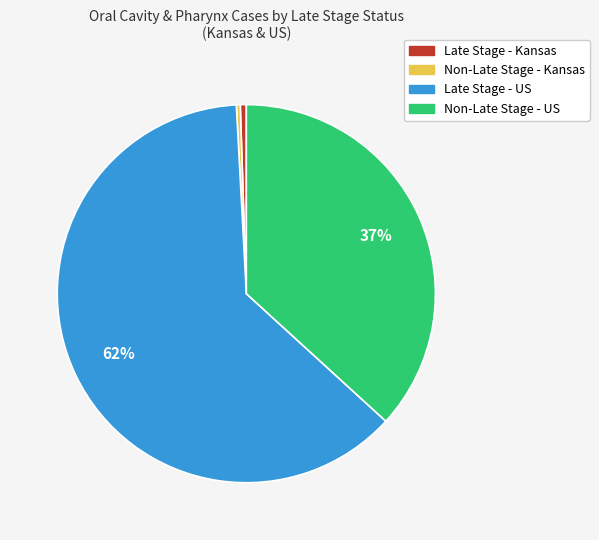

Is there any slice that represents more than half of the pie?

Yes